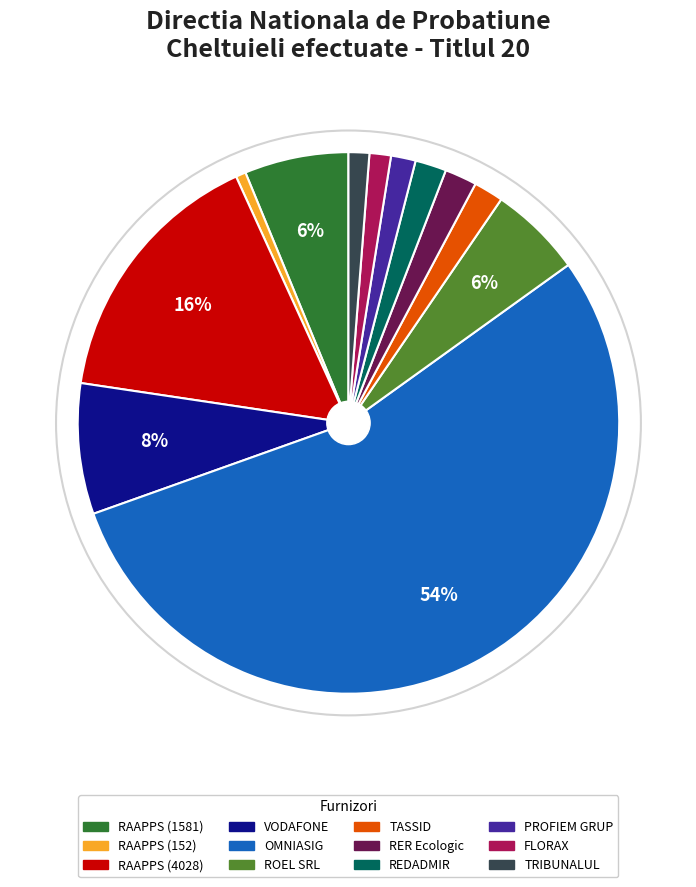

Does any single category account for the majority?

Yes